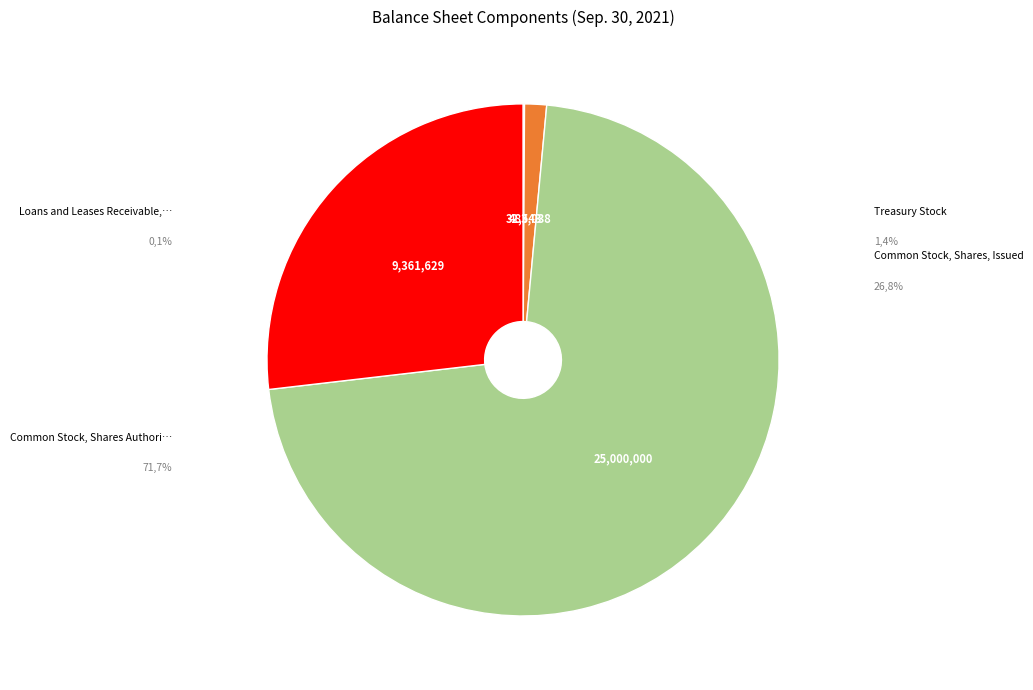

Is there a majority slice in this chart?

Yes